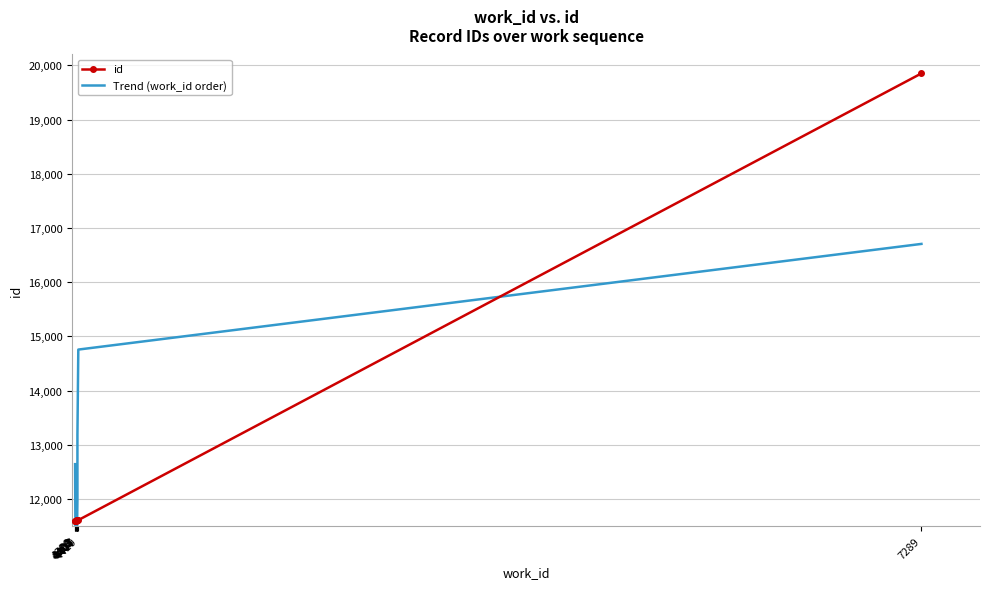

The value of id at 4410 is 7764.0. True or false?

False